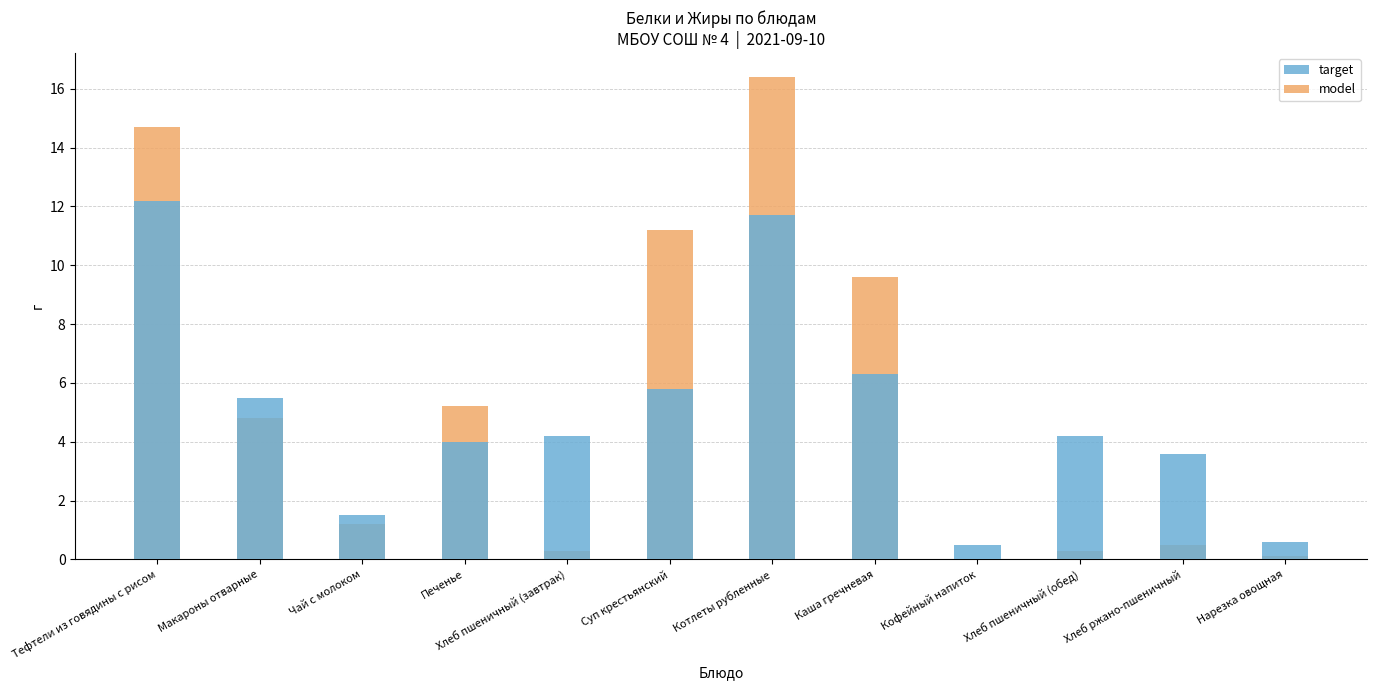

At Суп крестьянский, list the series in order from smallest to largest.

target, model